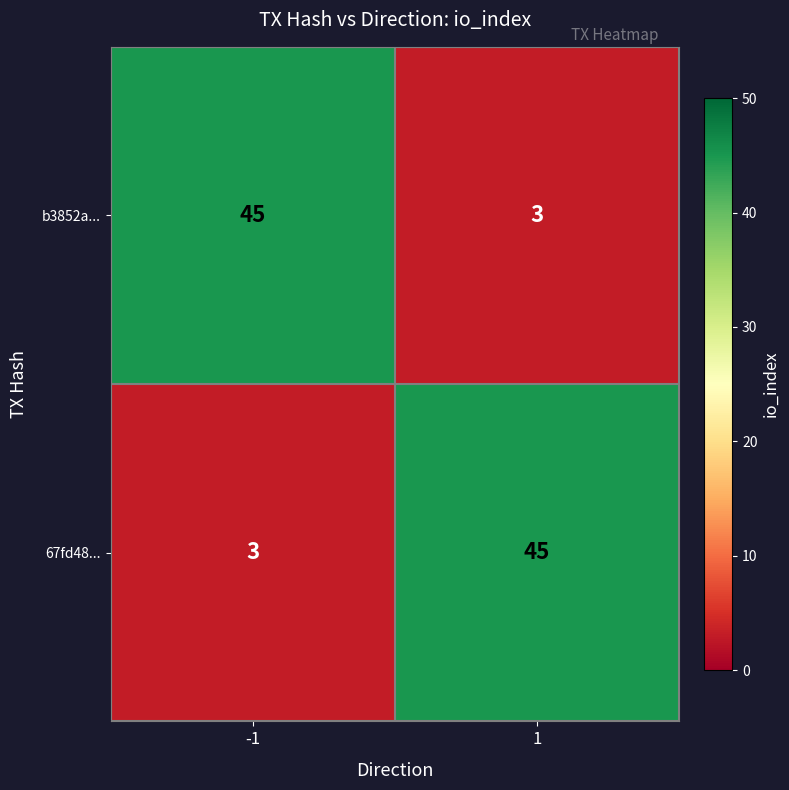

What is the difference between the highest and lowest values at -1?

42